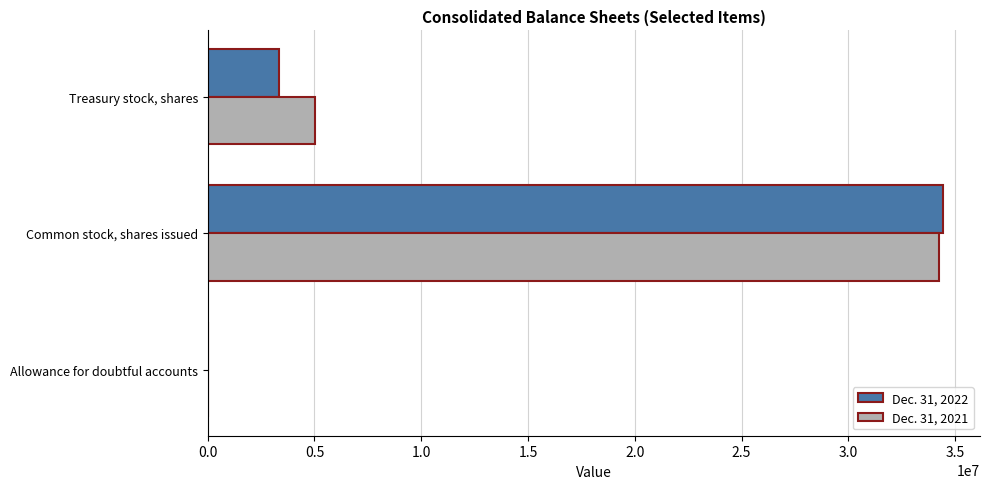

At which category is the sum across all series the highest?

Common stock, shares issued